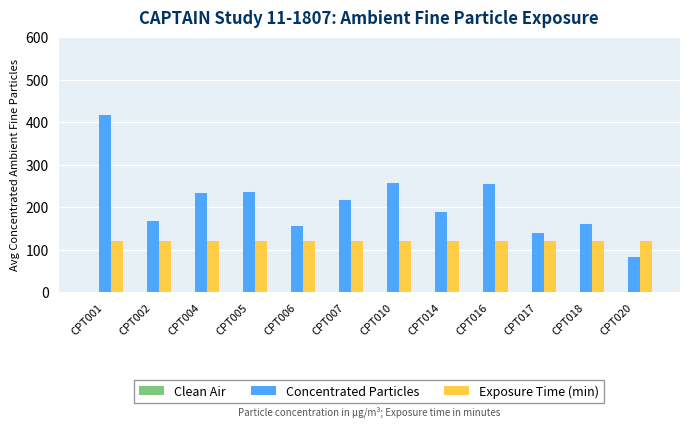

What is the lowest value of the Exposure Time (min) series?

120.0